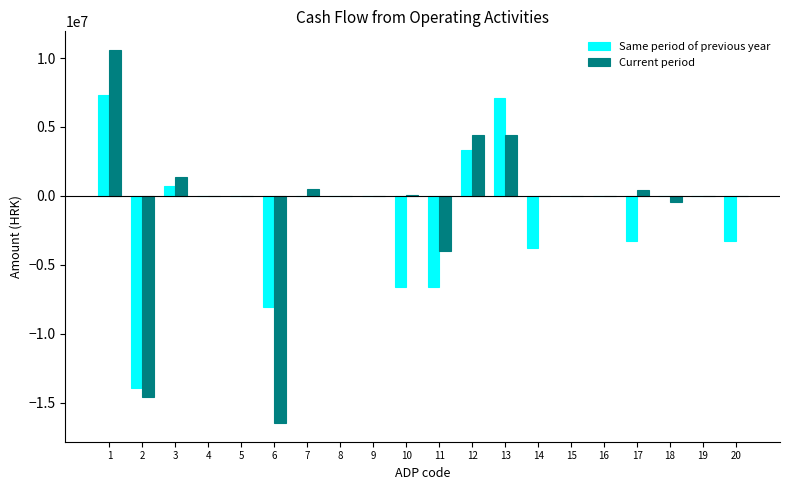

How many data points does each series have?

20